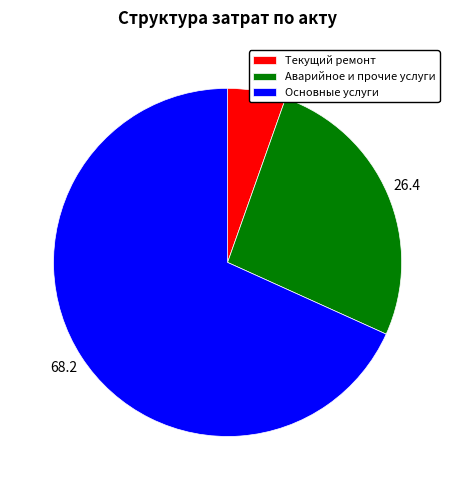

Which category has the biggest portion of the pie?

Основные услуги